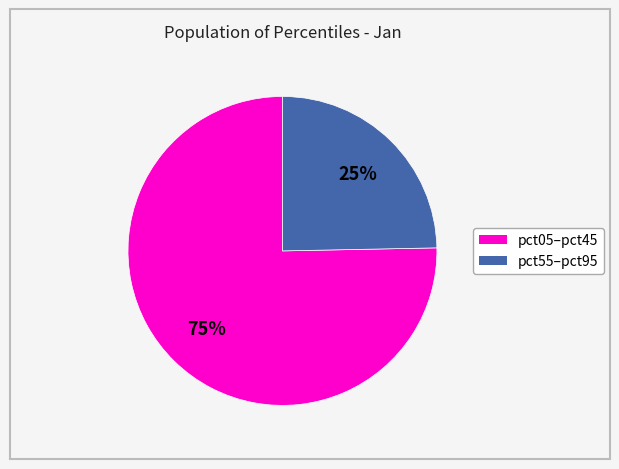

Is there any slice that represents more than half of the pie?

Yes